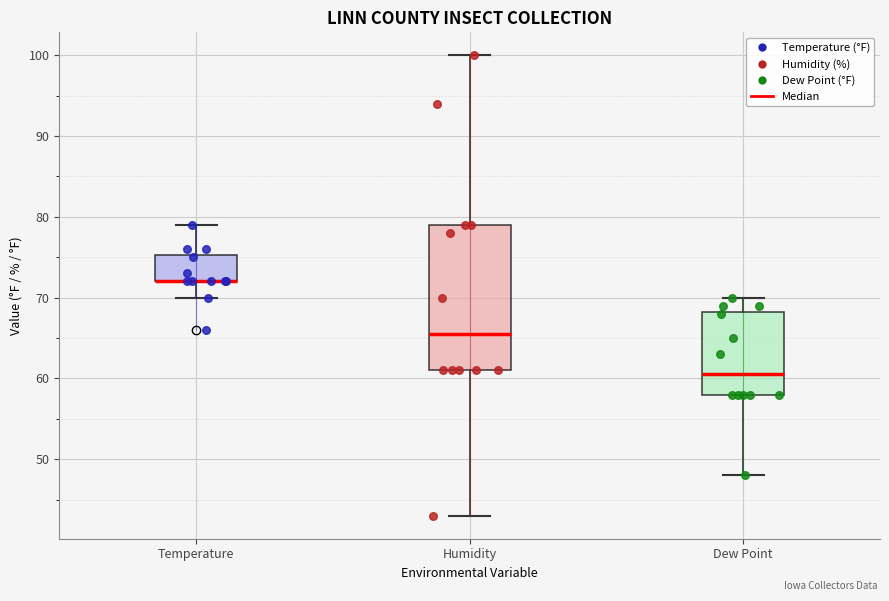

Reading left to right, read every box against the y-axis: the position of its median line, the range the box covers, and the ends of its whiskers. The values are not printed on the chart, so give them approximately, as read against the axis.

Temperature: median 72 (drawn on the box's lower edge), box 72 to 75, whiskers 70 to 79
Humidity: median 66, box 61 to 79, whiskers 43 to 100
Dew Point: median 61, box 58 to 68, whiskers 48 to 70